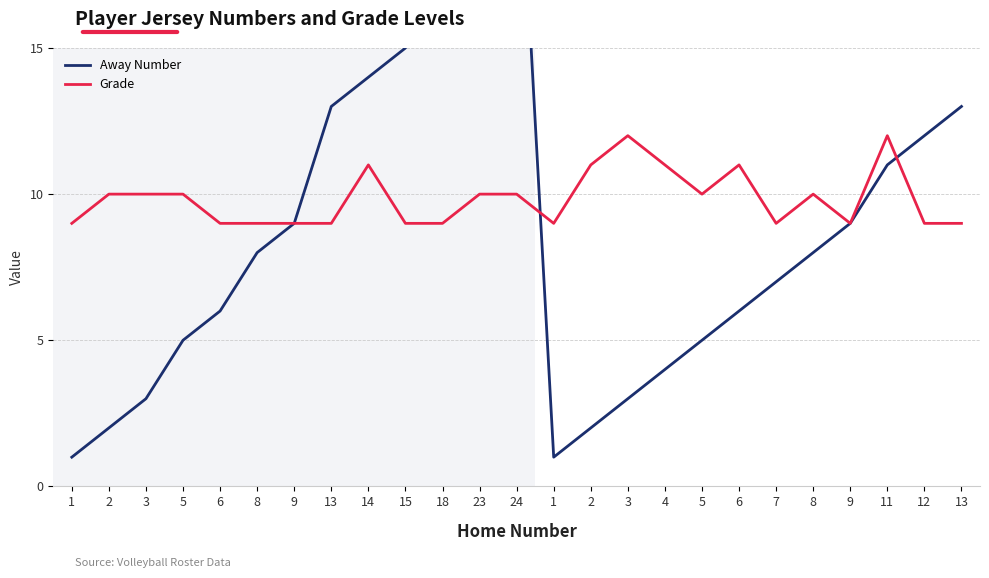

True or false: Grade has more than 0 points higher than both neighbors.

True